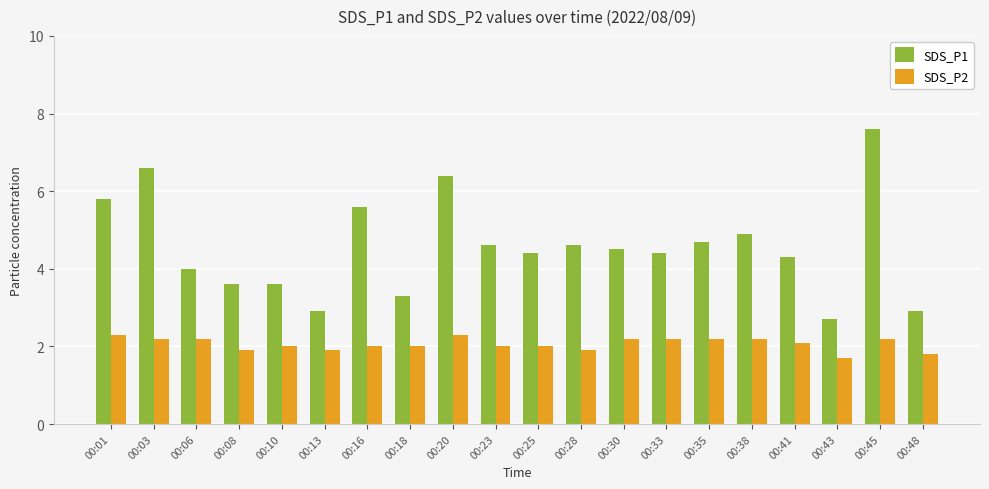

At how many categories does at least one series exceed 3?

17